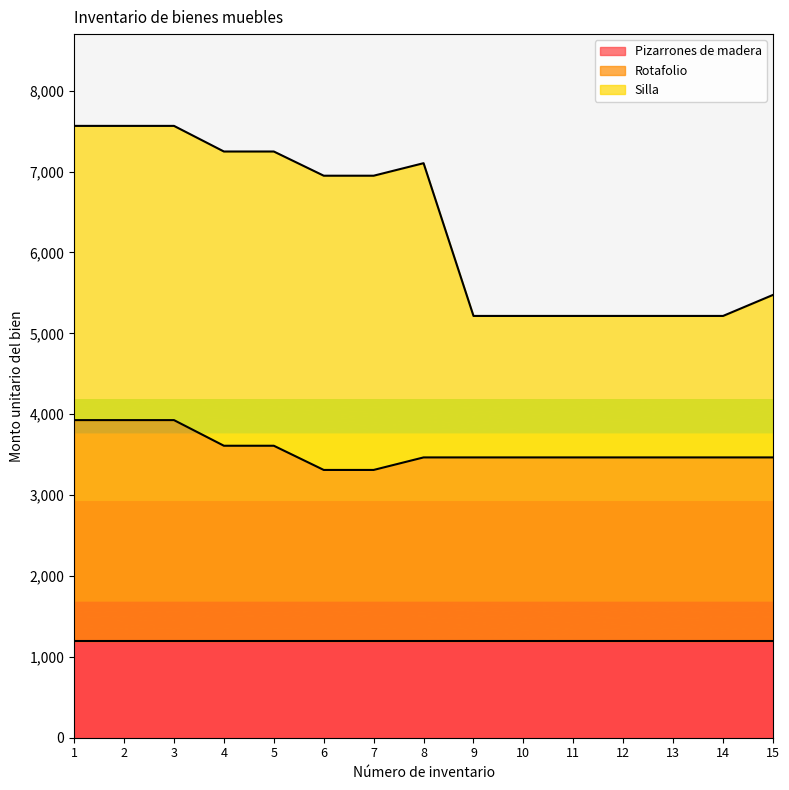

What is the greatest value displayed?

7564.4